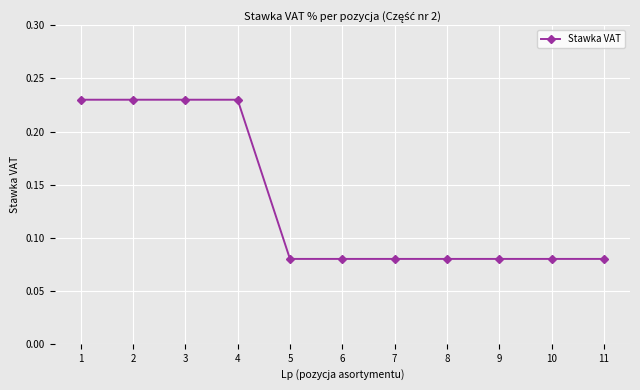

How many lines are shown in the chart?

1